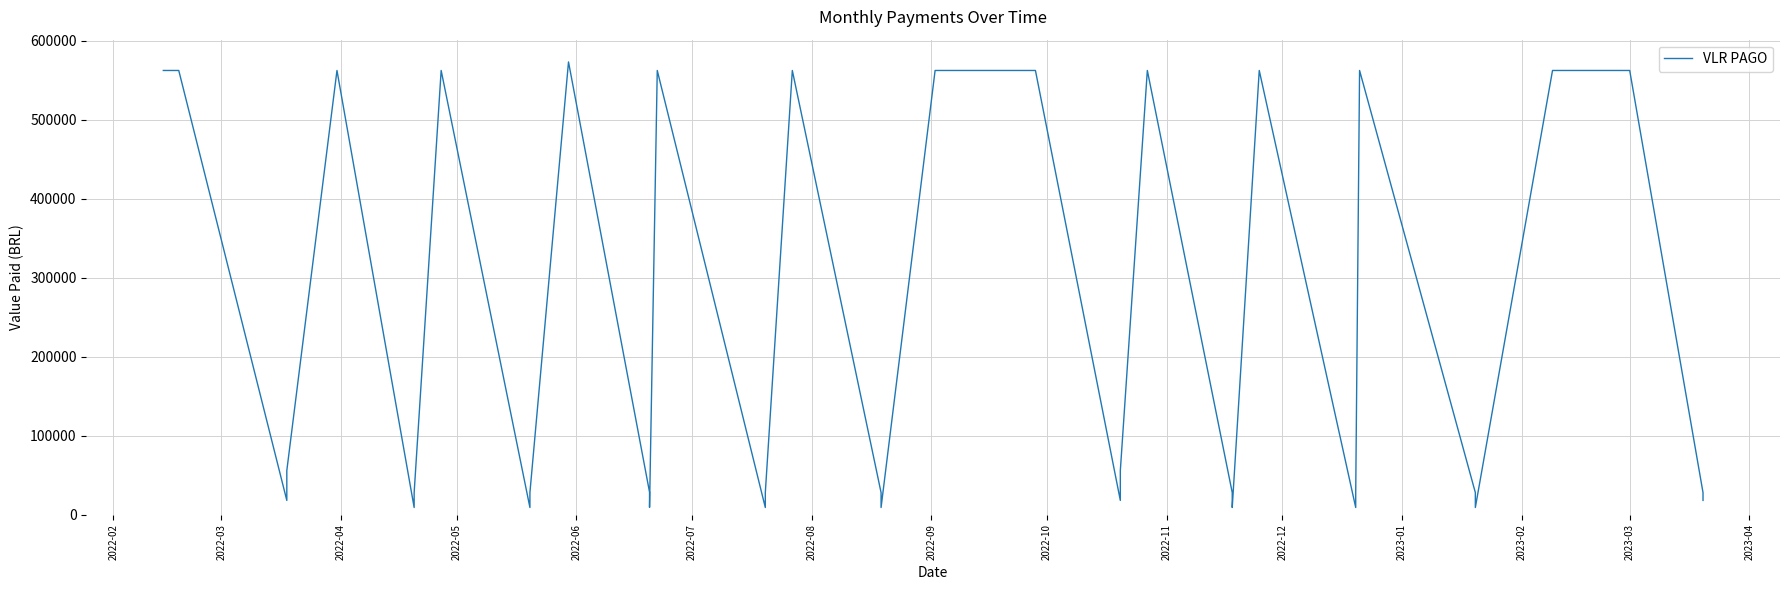

Reading right to left, what are all the values shown in this chart?

17982.3	27872.7	562548.2	562548.2	8991.2	27872.7	562548.2	27872.7	8991.2	562548.2	8991.2	27872.7	562548.2	55745.3	17982.3	562548.2	562548.2	8991.2	27872.7	562548.2	27872.7	8991.2	562548.2	9163.8	28407.9	573350.3	27872.7	8991.2	562548.2	27872.7	8991.2	562548.2	55745.3	17982.3	562548.2	562548.2